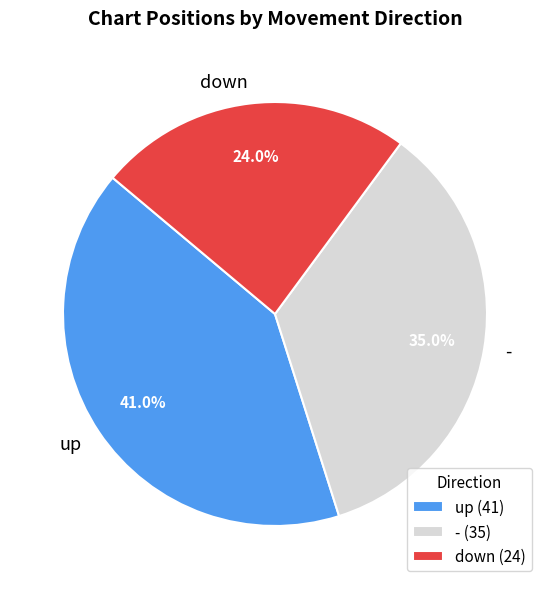

Is there a majority slice in this chart?

No